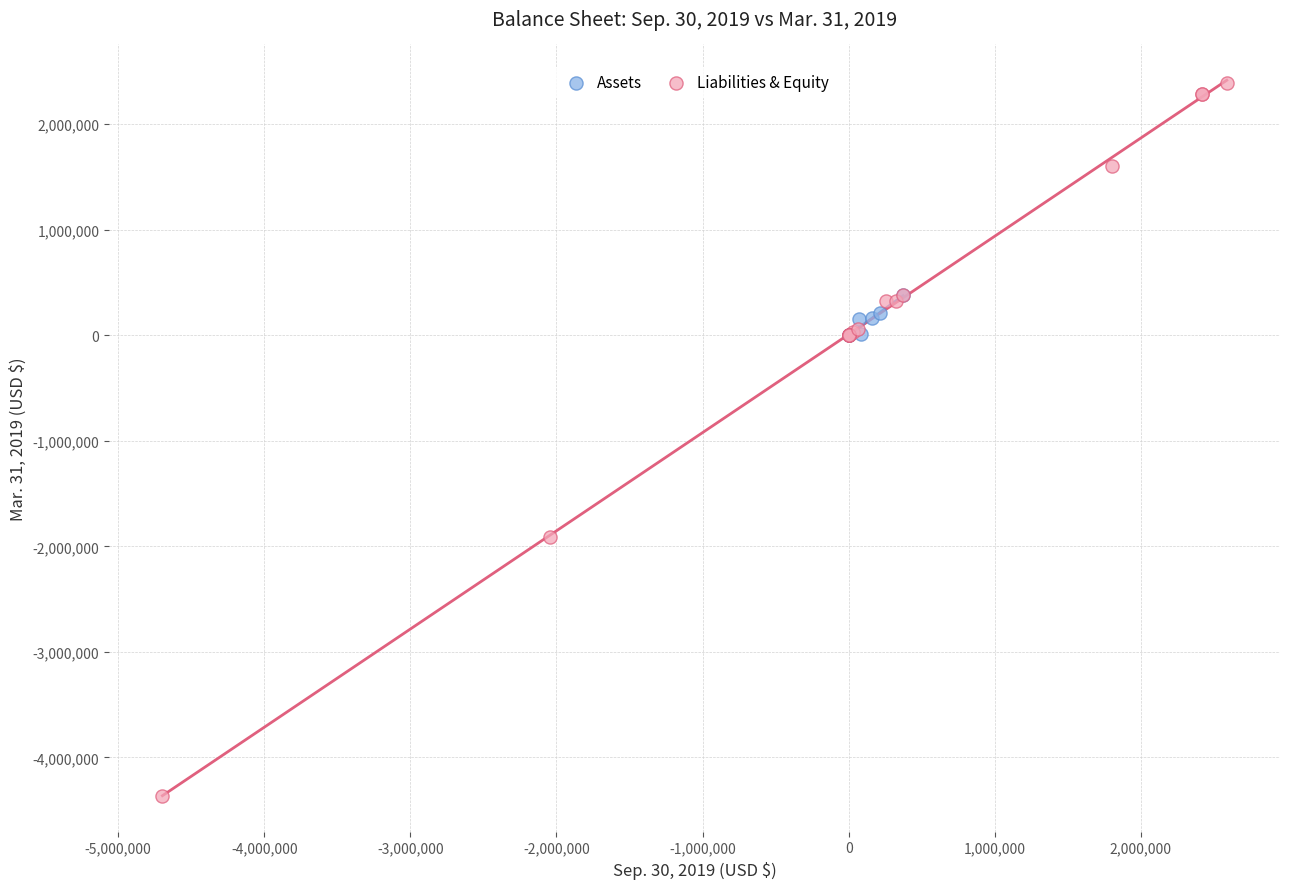

Which series contains the highest Y value?

Liabilities & Equity